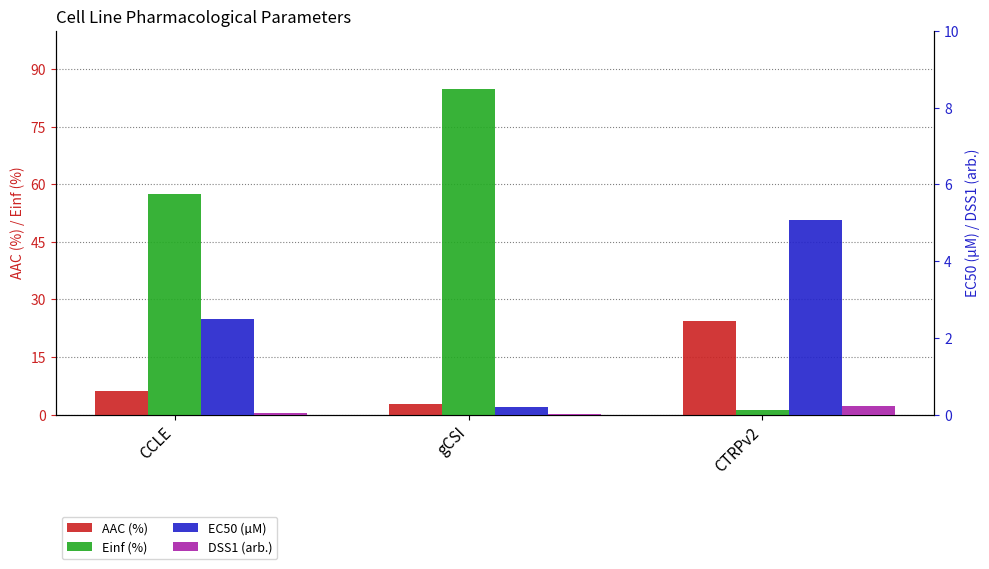

What is the difference between the highest and lowest values at gCSI?

84.8